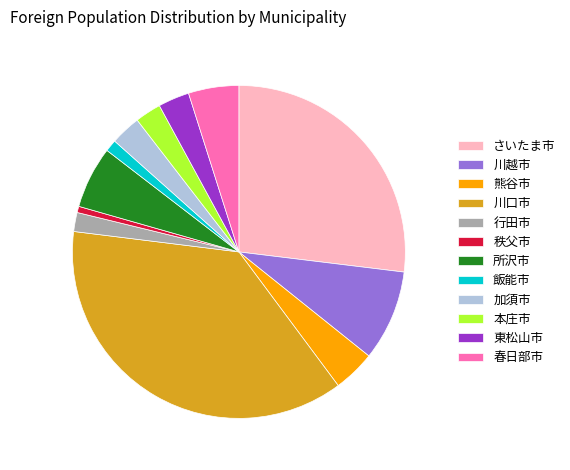

How many slices are in this pie chart?

12